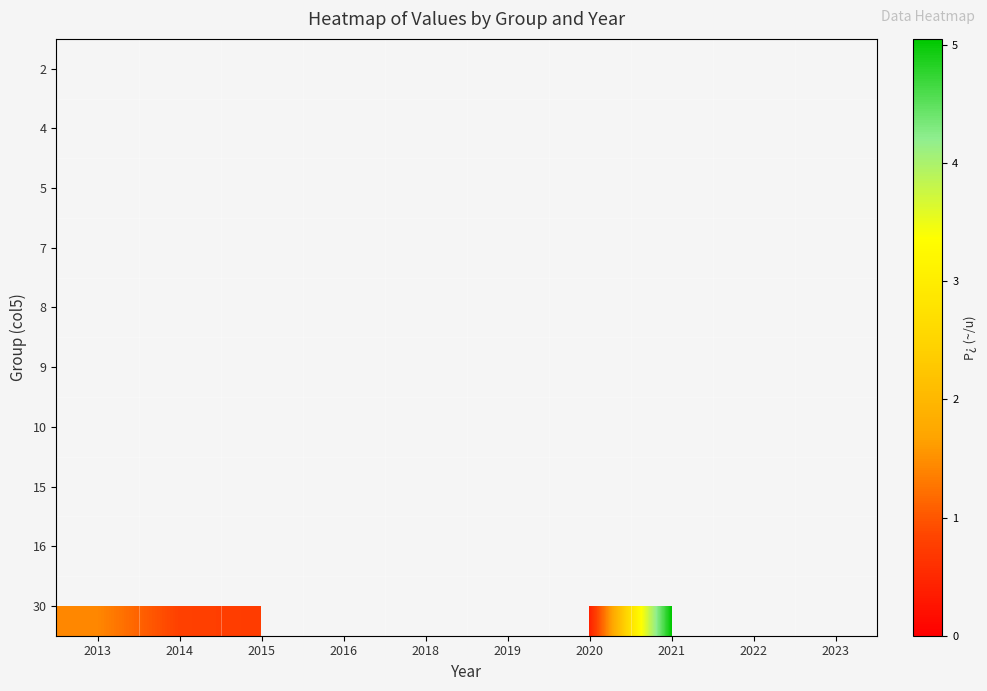

How many distinct data groups are displayed?

10